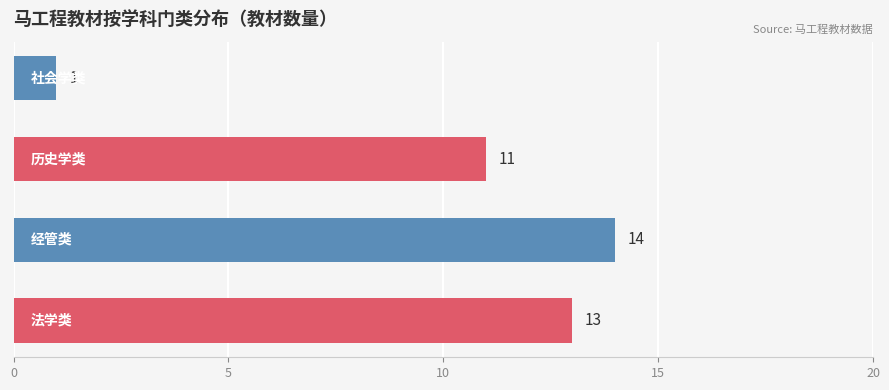

What is the greatest value displayed?

14